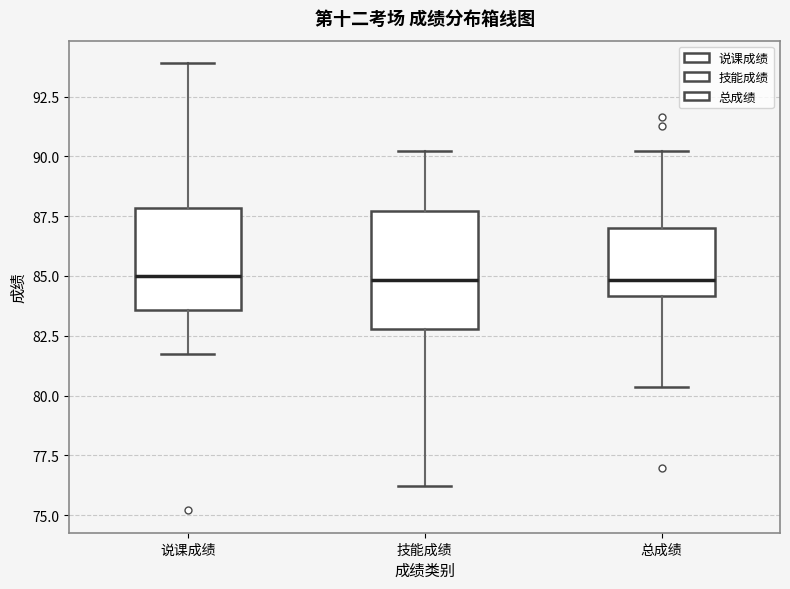

Reading left to right, read every box against the y-axis: the position of its median line, the range the box covers, and the ends of its whiskers. The values are not printed on the chart, so give them approximately, as read against the axis.

说课成绩: median 85.0, box 83.5 to 88.0, whiskers 81.5 to 94.0
技能成绩: median 85.0, box 83.0 to 87.5, whiskers 76.0 to 90.0
总成绩: median 85.0, box 84.0 to 87.0, whiskers 80.5 to 90.0